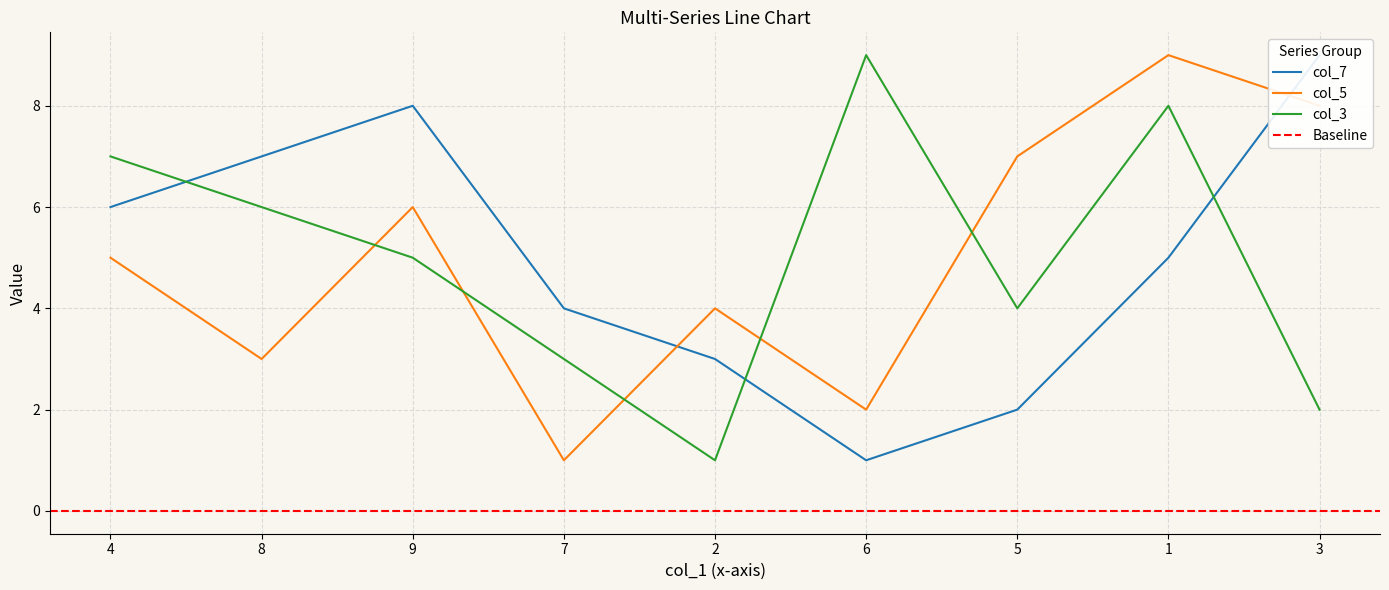

Reading right to left, transcribe all the data shown in this chart.

col_7: 3=9	1=5	5=2	6=1	2=3	7=4	9=8	8=7	4=6
col_5: 3=8	1=9	5=7	6=2	2=4	7=1	9=6	8=3	4=5
col_3: 3=2	1=8	5=4	6=9	2=1	7=3	9=5	8=6	4=7